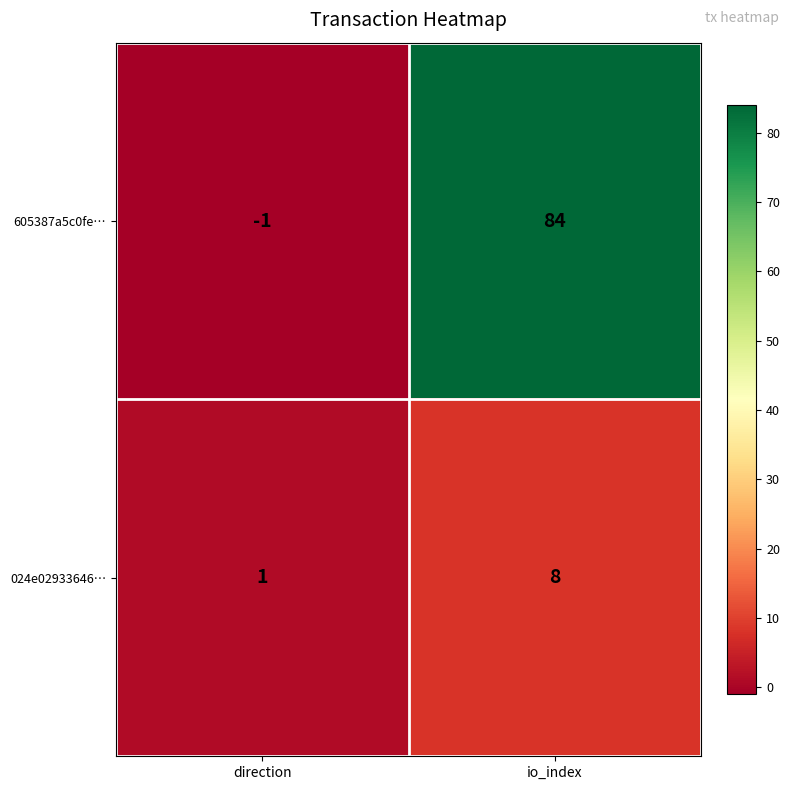

List the labels in order of 024e02933646… value, largest first.

io_index, direction